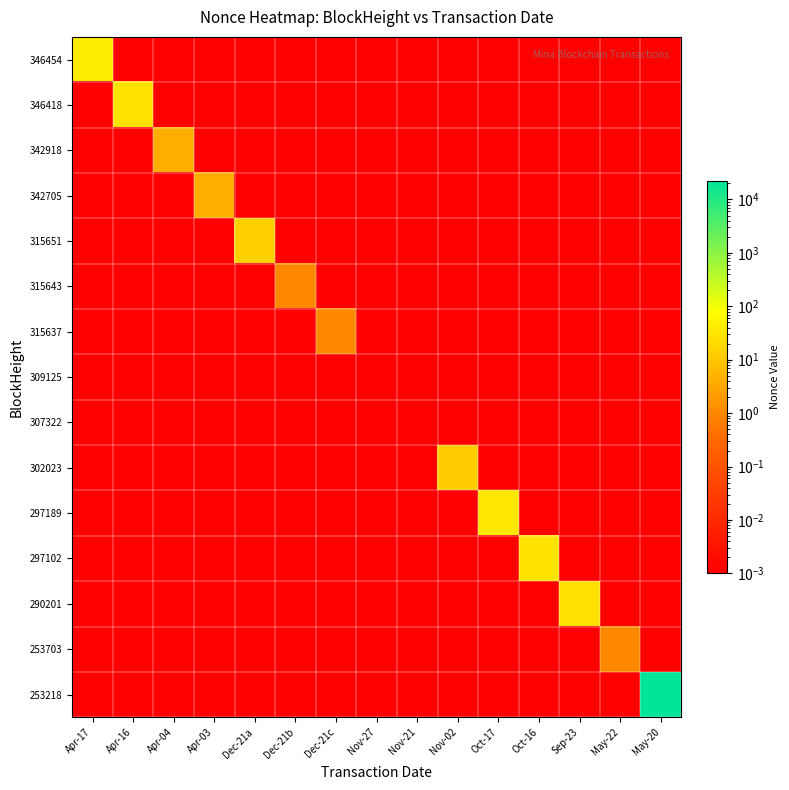

Between Apr-03 and Dec-21c, which series saw the biggest shift?

342705